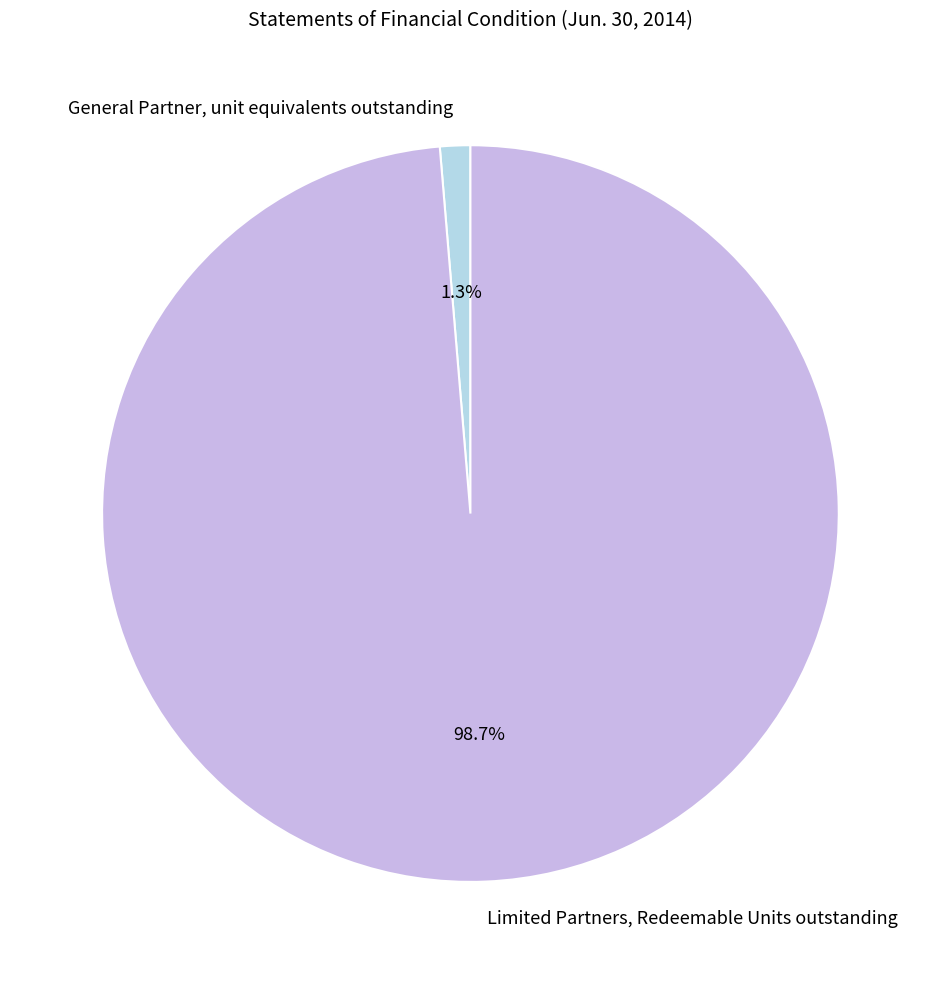

Which category accounts for the majority?

Limited Partners, Redeemable Units outstanding